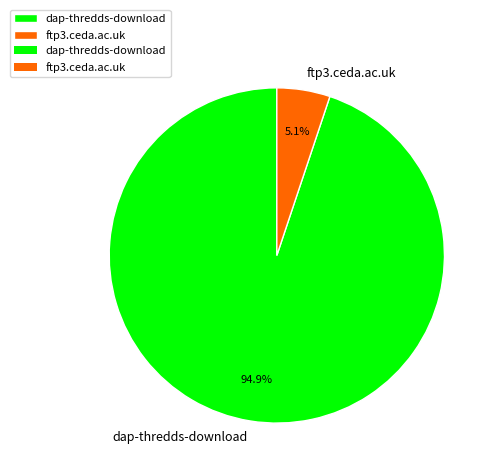

Which slice is the smallest?

ftp3.ceda.ac.uk